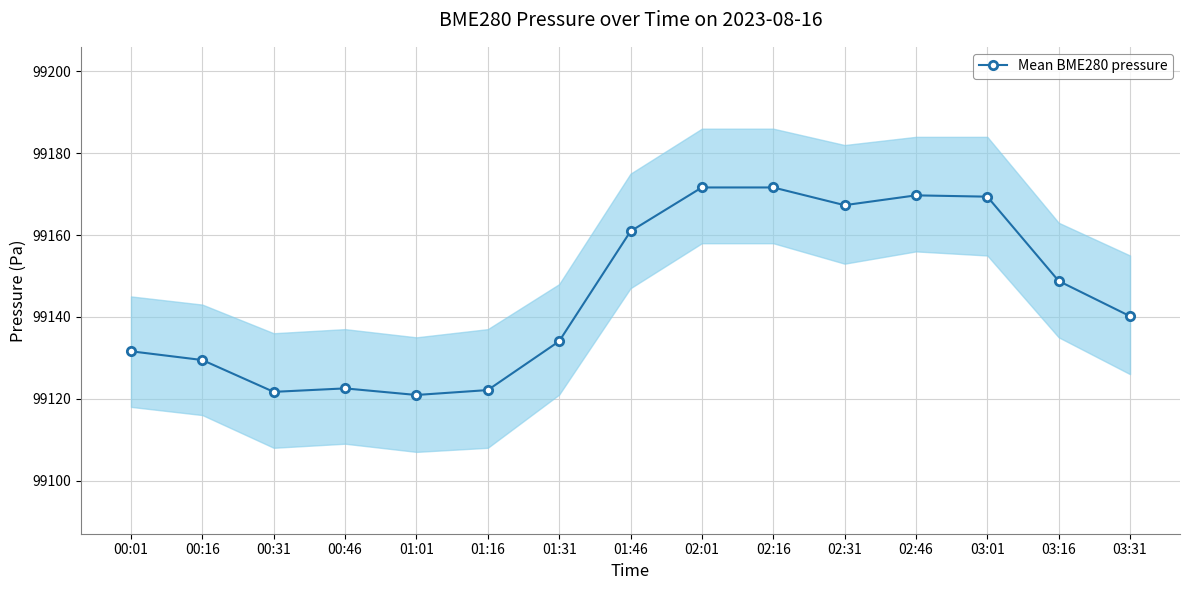

Reading left to right, transcribe all the data shown in this chart.

99131.6	99129.4	99121.7	99122.5	99120.9	99122.1	99134.0	99160.9	99171.6	99171.6	99167.3	99169.7	99169.4	99148.8	99140.2